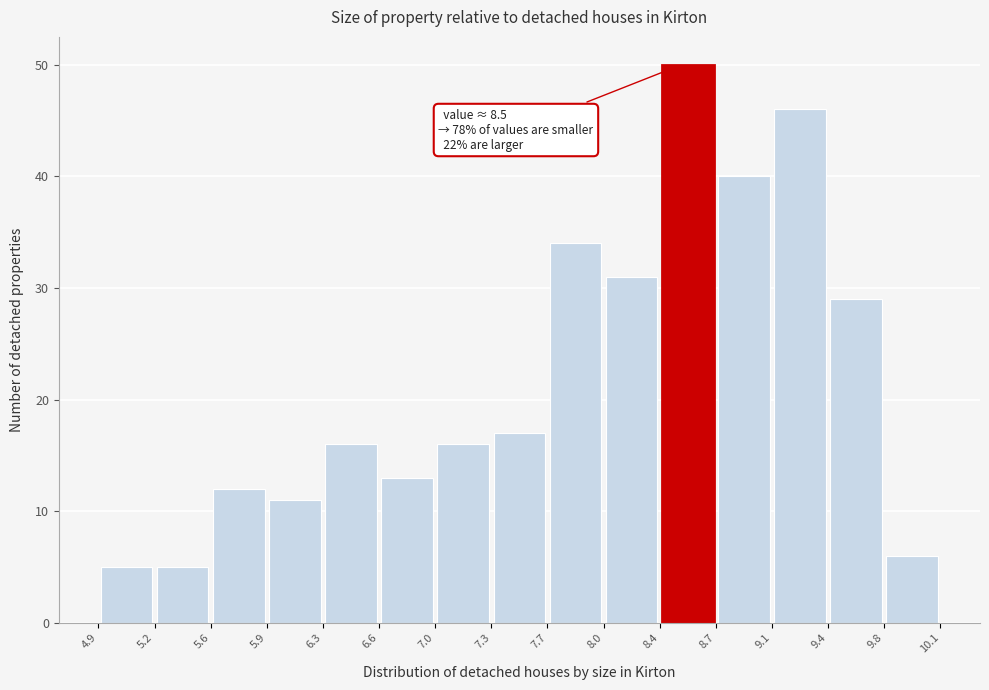

Over which range of the x-axis is the bar tallest?

8.4 to 8.7